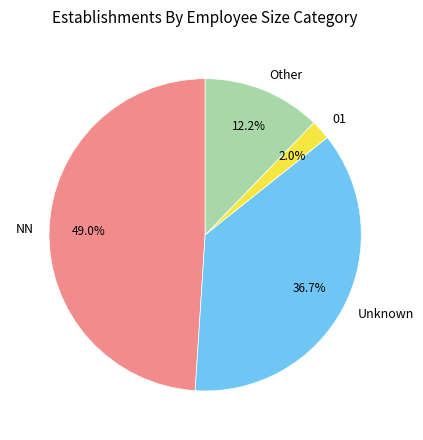

Which has a higher value, Unknown or 01?

Unknown